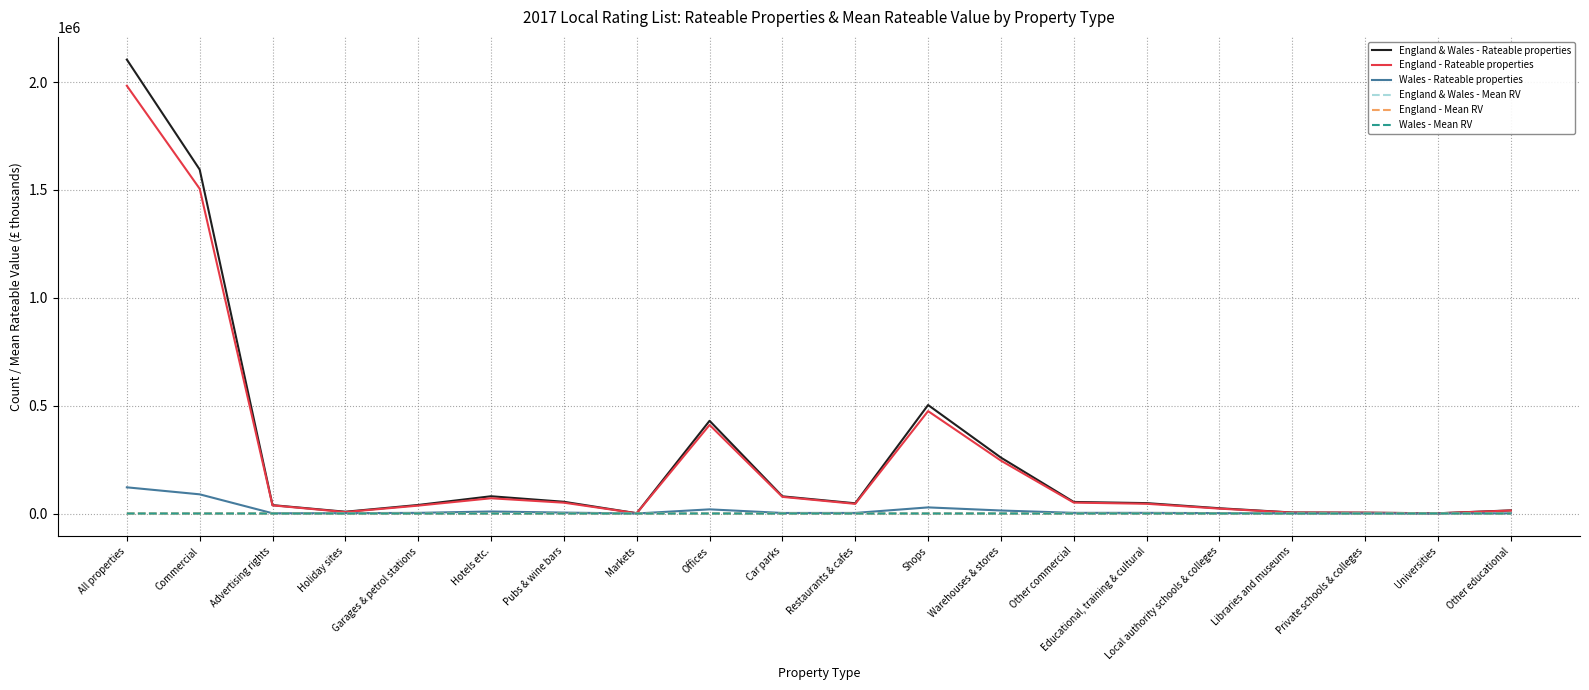

Is the value of England & Wales - Mean RV at Car parks greater than the value of England - Rateable properties at Shops?

No